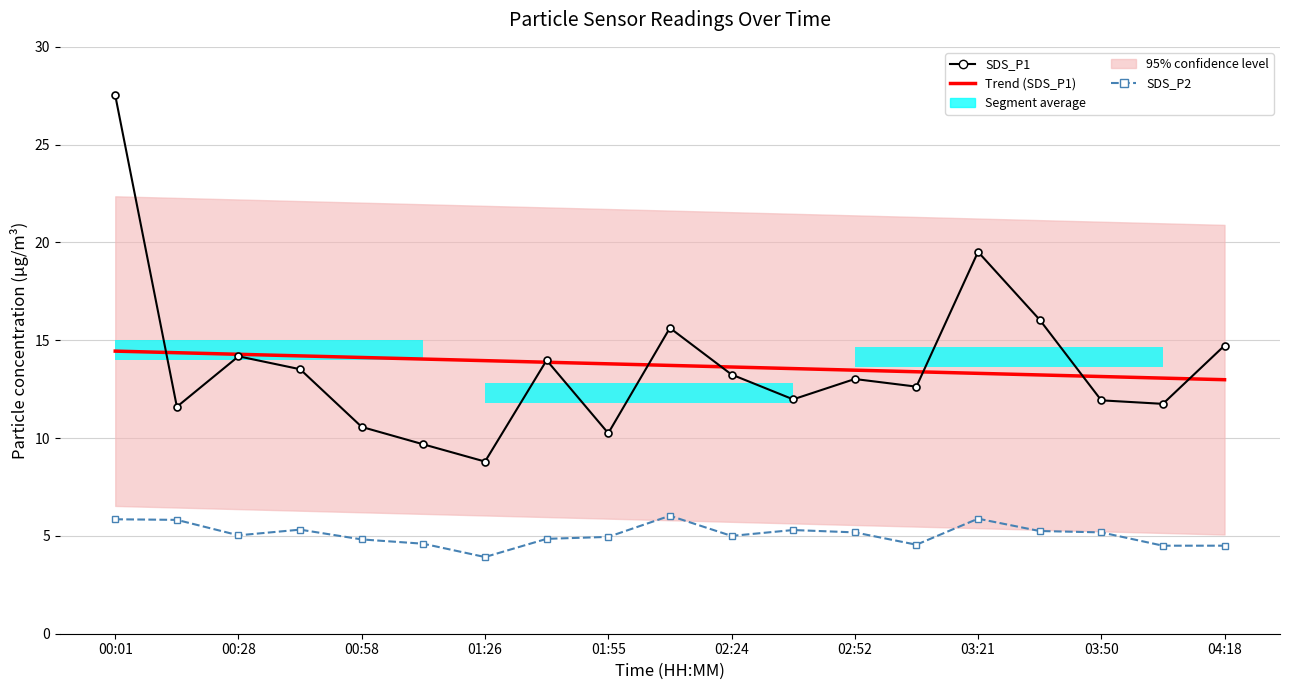

List the series in order of their peak value, highest first.

SDS_P1, Trend (SDS_P1), SDS_P2